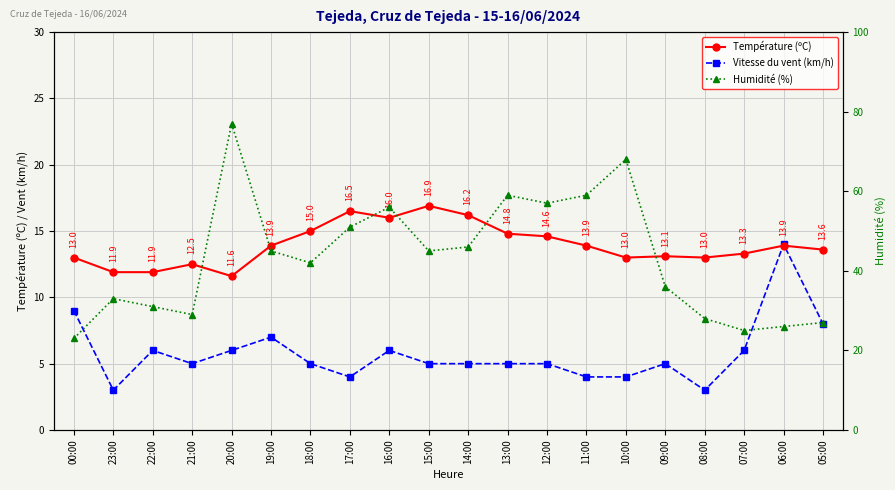

Where is the first local maximum for Humidité (%)?

23:00